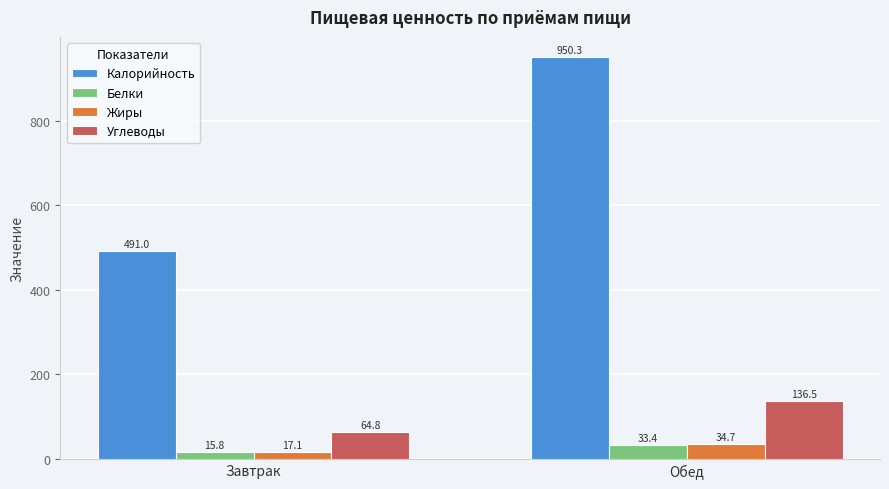

What is the minimum value for Белки?

15.8